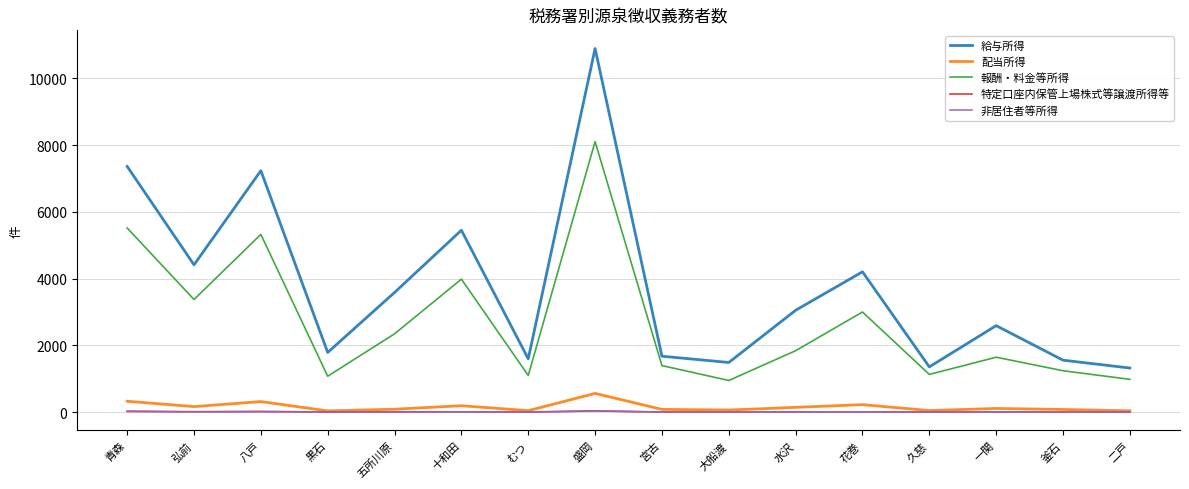

What is the difference between the 給与所得 values at 八戸 and 一関?

4643